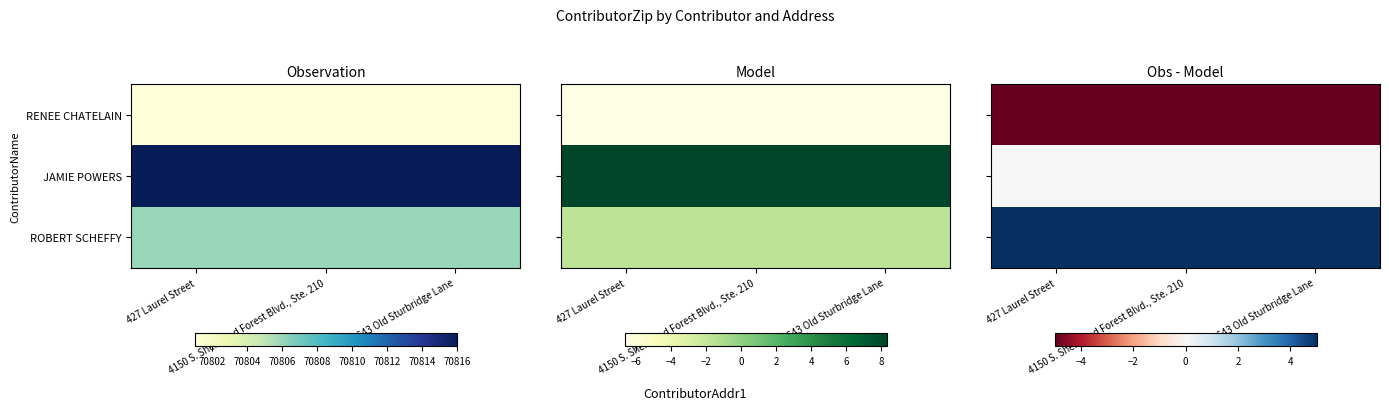

At which category is the sum across all series the highest?

427 Laurel Street